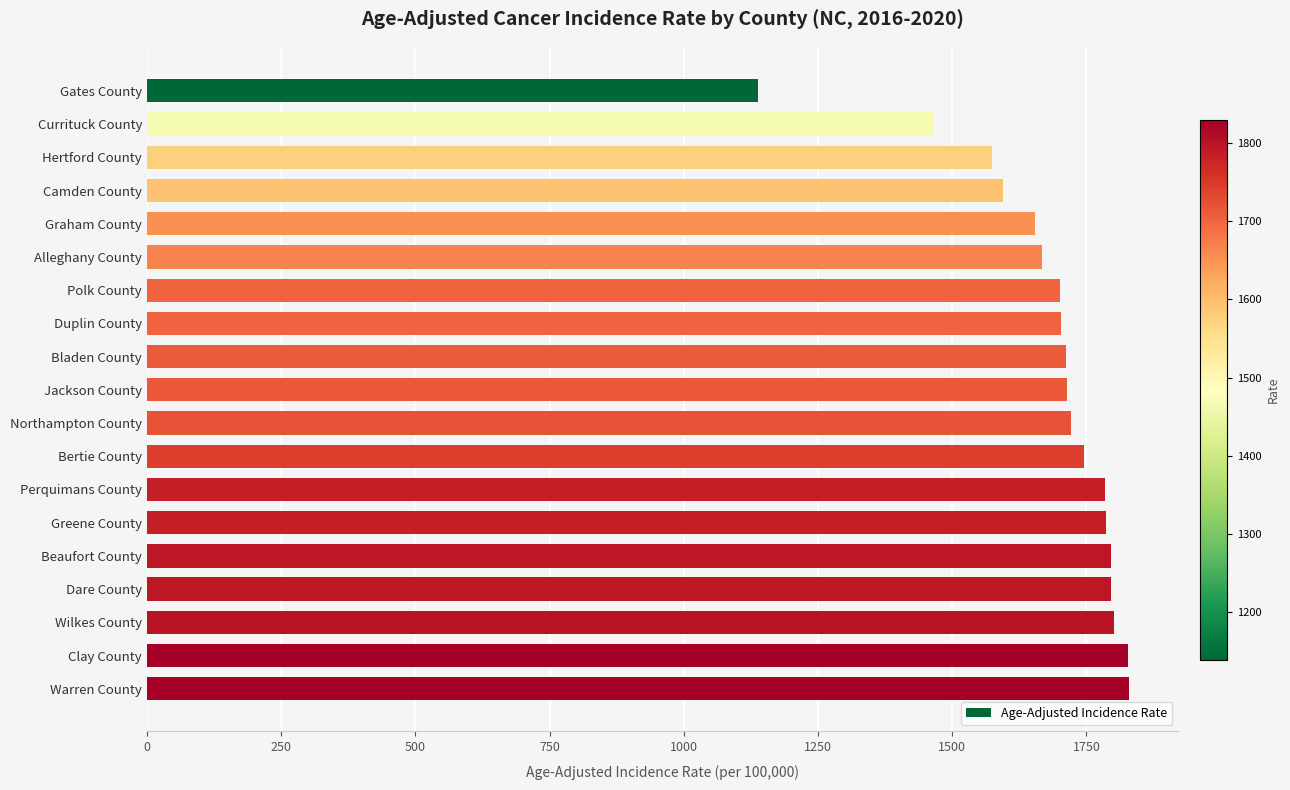

What is the label of the 2nd bar from the top?

Currituck County